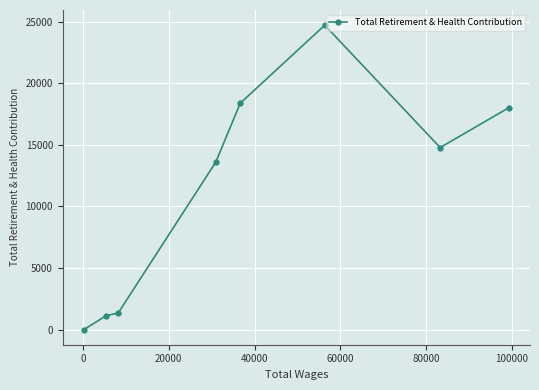

Reading left to right, list all the values displayed in this chart.

0	1117	1341	13605	18372	24710	14775	18004